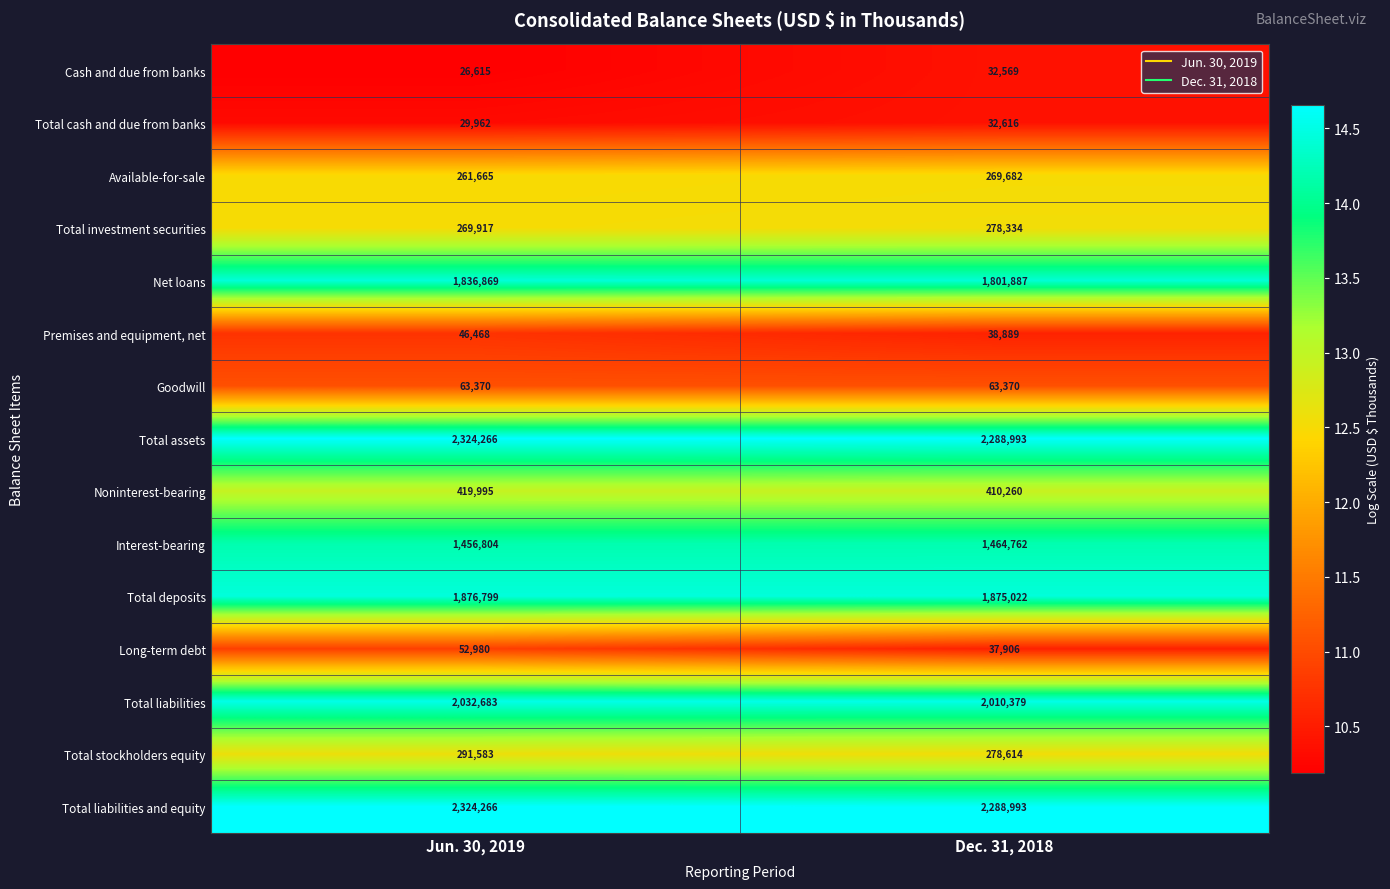

The Total liabilities series shows 2010379 at Dec. 31, 2018. True or false?

True